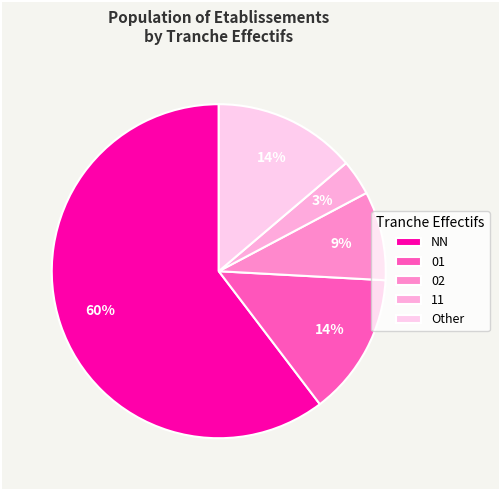

Count the number of slices in the pie.

5